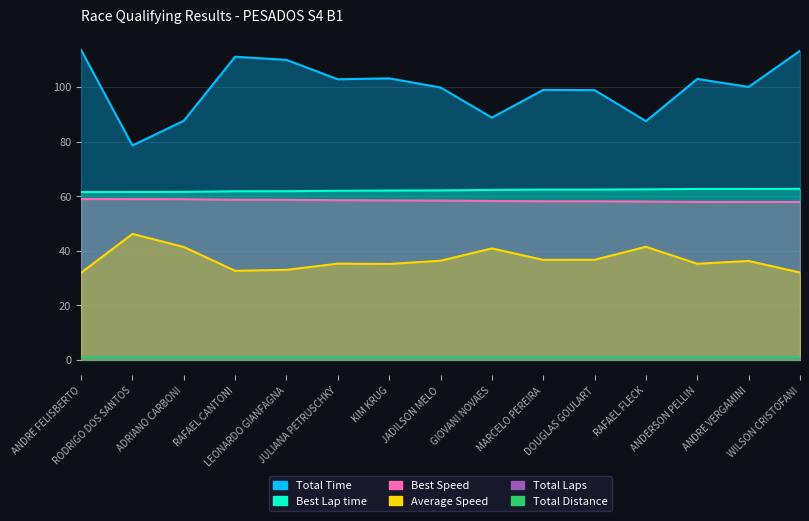

Is it true that Average Speed equals 17.5 at MARCELO PEREIRA?

False